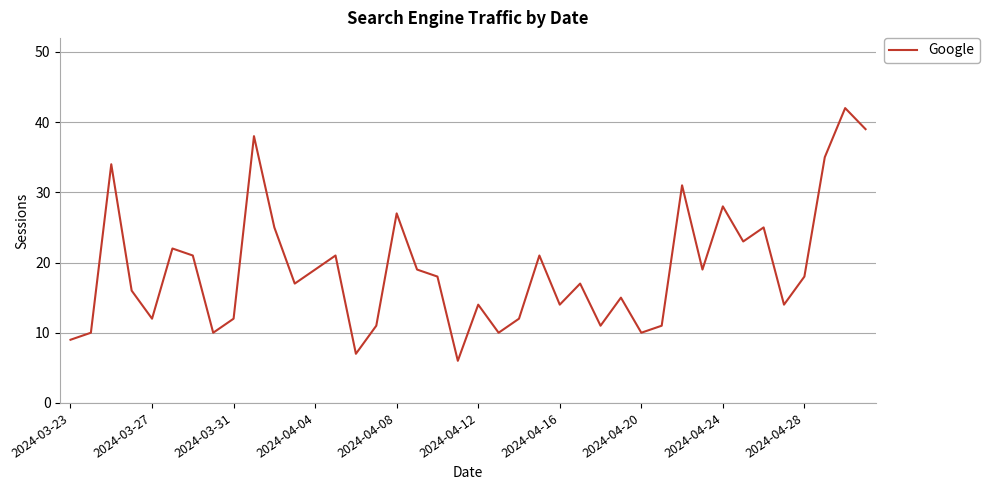

Reading left to right, what are all the values shown in this chart?

9	10	34	16	12	22	21	10	12	38	25	17	19	21	7	11	27	19	18	6	14	10	12	21	14	17	11	15	10	11	31	19	28	23	25	14	18	35	42	39